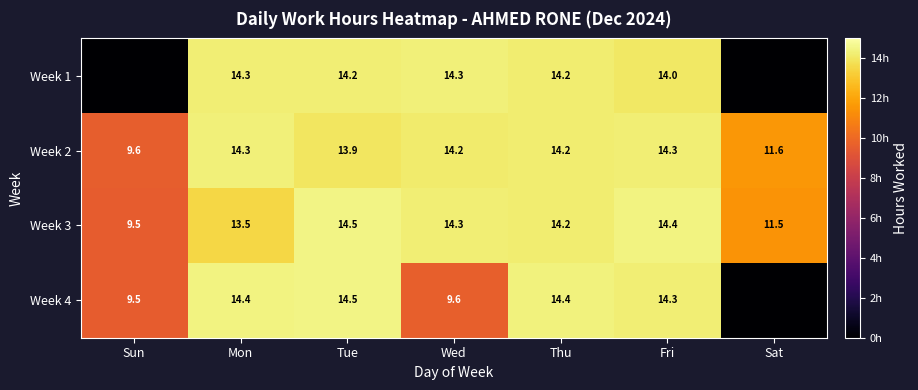

At which category does the chart reach its peak across all series?

Tue